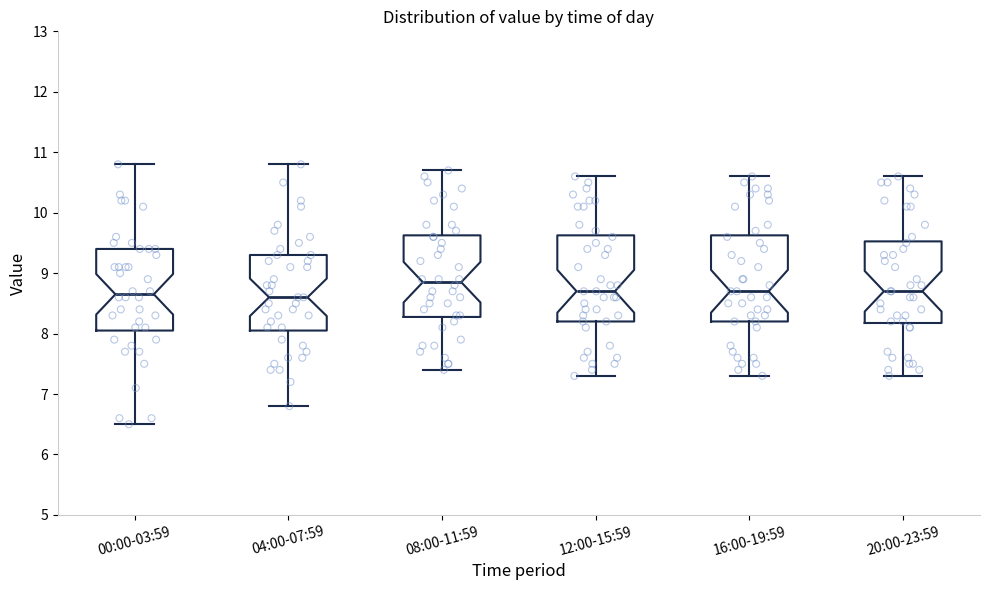

Reading left to right, read every box against the y-axis: the position of its median line, the range the box covers, and the ends of its whiskers. The values are not printed on the chart, so give them approximately, as read against the axis.

00:00-03:59: median 8.7, box 8.1 to 9.4, whiskers 6.5 to 10.8
04:00-07:59: median 8.6, box 8.1 to 9.3, whiskers 6.8 to 10.8
08:00-11:59: median 8.9, box 8.3 to 9.6, whiskers 7.4 to 10.7
12:00-15:59: median 8.7, box 8.2 to 9.6, whiskers 7.3 to 10.6
16:00-19:59: median 8.7, box 8.2 to 9.6, whiskers 7.3 to 10.6
20:00-23:59: median 8.7, box 8.2 to 9.5, whiskers 7.3 to 10.6